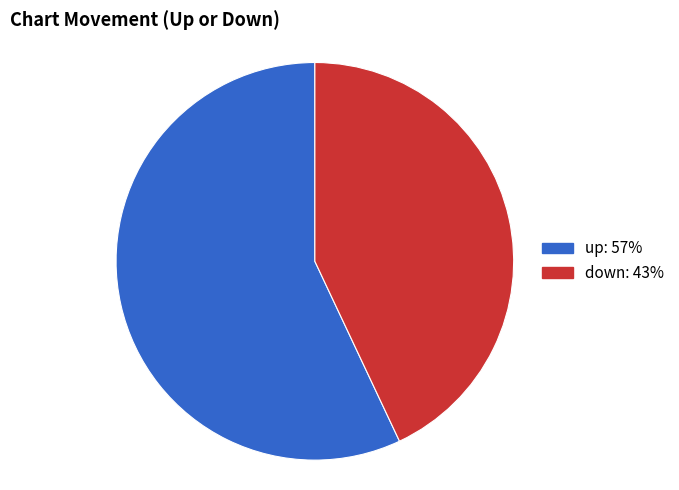

Which category has the smallest portion of the pie?

down